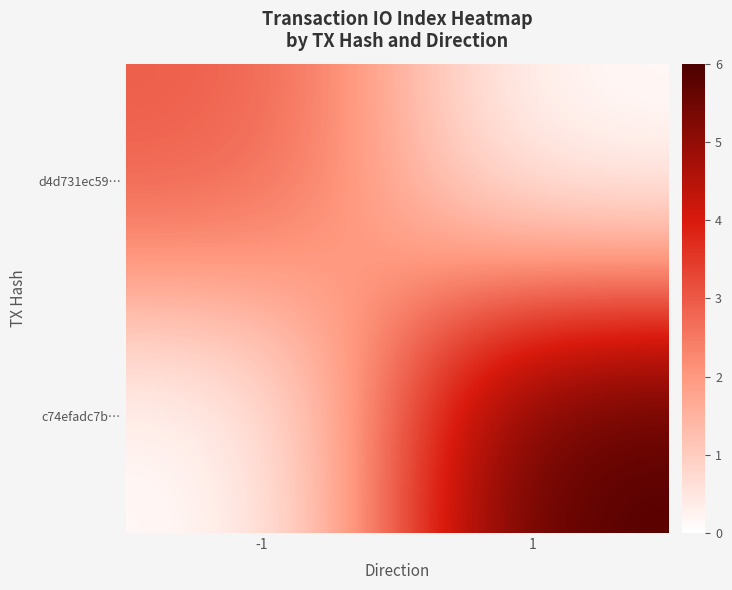

Rank the series by their average value, from lowest to highest.

d4d731ec59…, c74efadc7b…